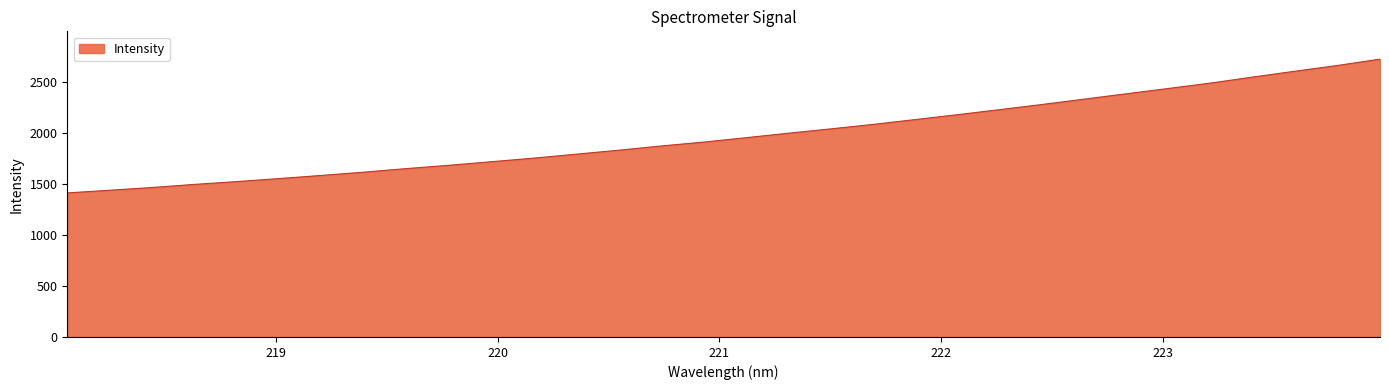

What is the minimum value shown in the chart?

1412.2